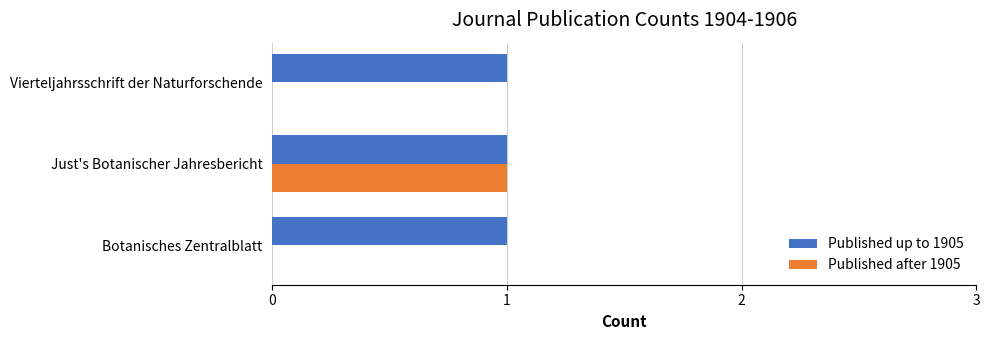

Count the number of data series in this chart.

2